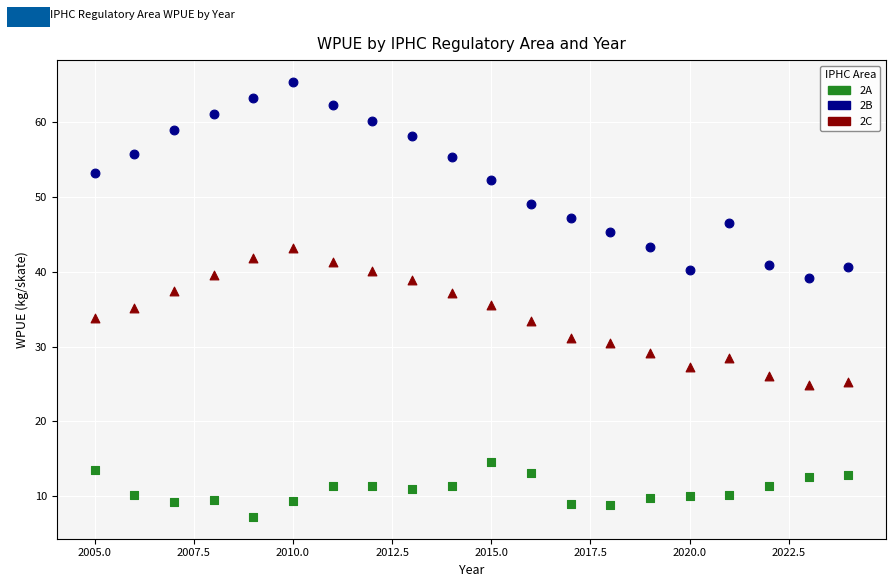

What is the X range (max minus min) for the scatter plot?

19.0